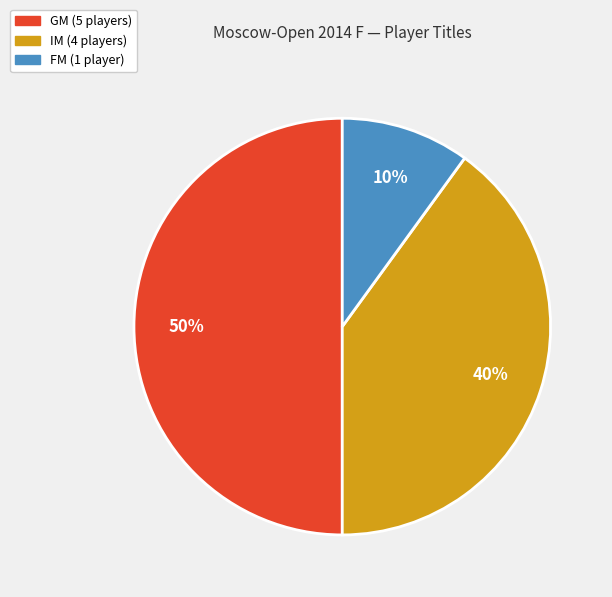

Which category has the smallest portion of the pie?

FM